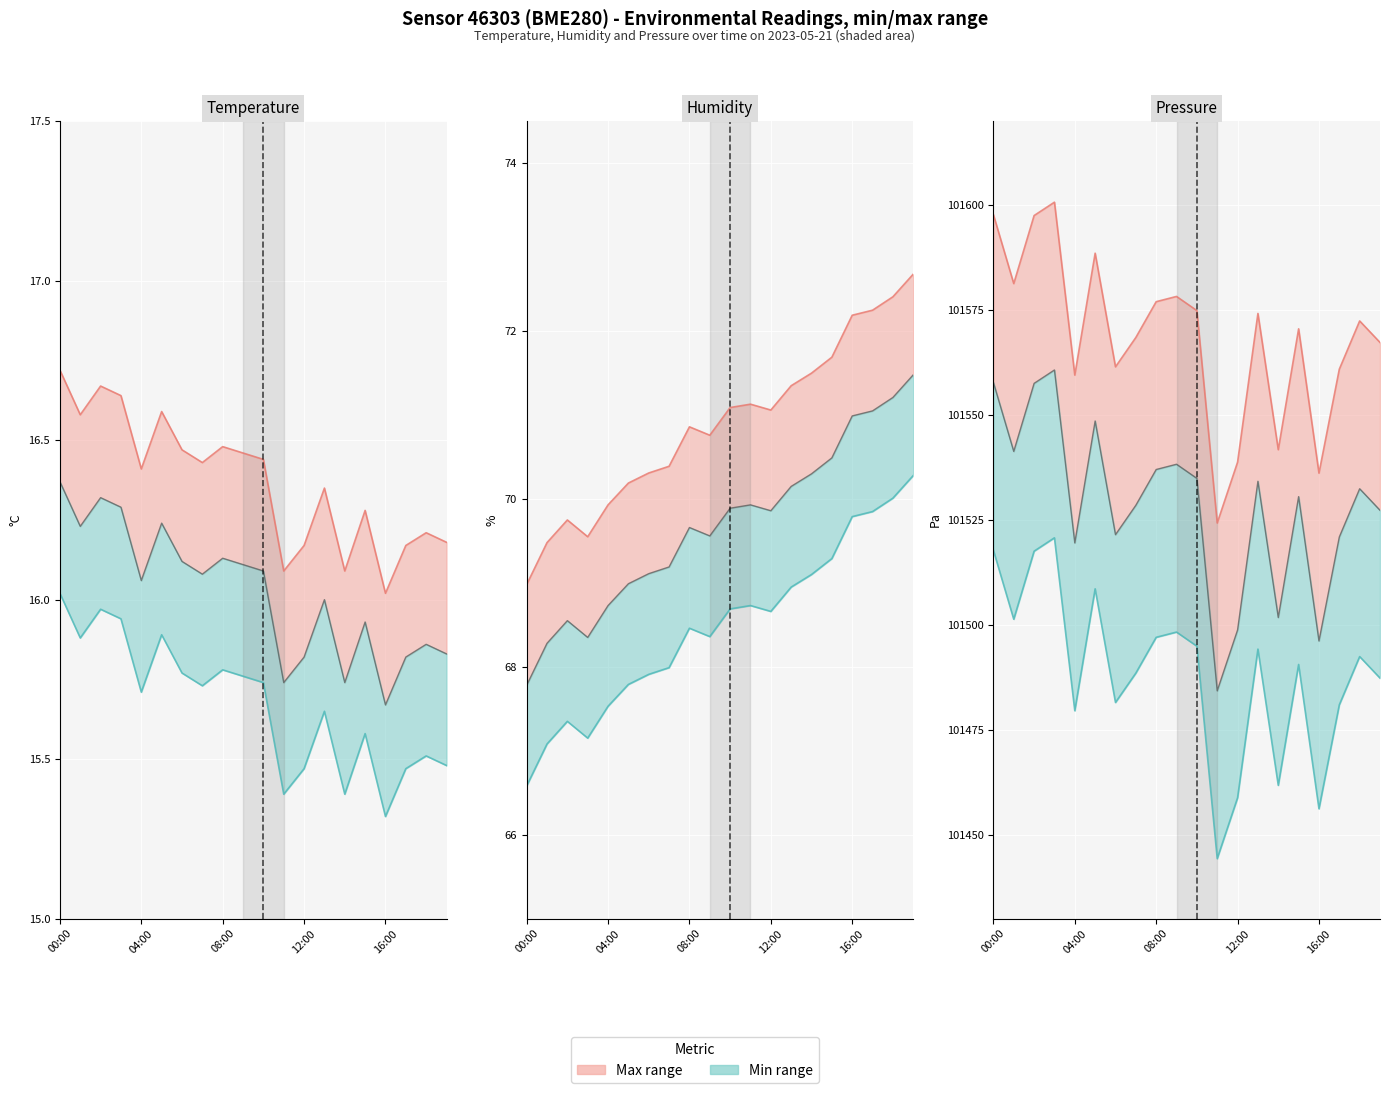

Is it true that temperature equals 29.1 at 13:00?

False